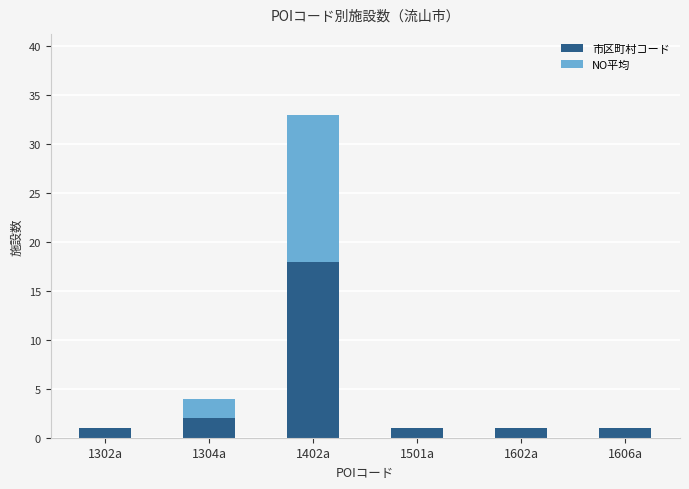

Read the 市区町村コード value at 1402a.

18